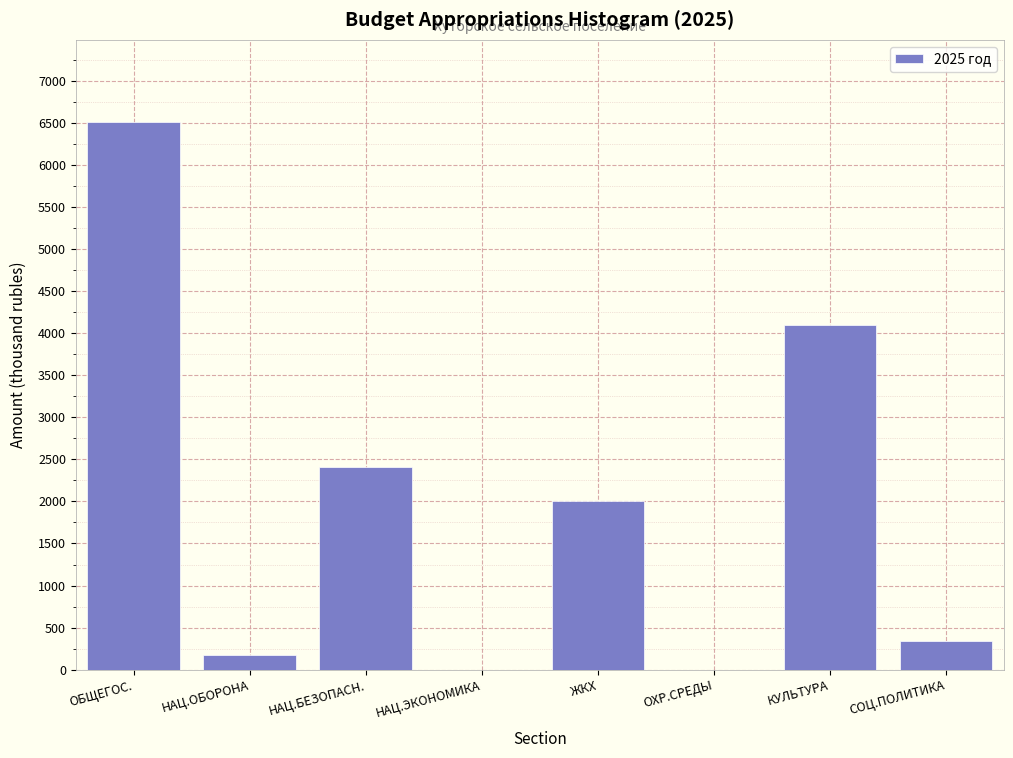

Reading left to right, transcribe all the data shown in this chart.

ОБЩЕГОС.=6508.1	НАЦ.ОБОРОНА=174.1	НАЦ.БЕЗОПАСН.=2414.6	НАЦ.ЭКОНОМИКА=0.0	ЖКХ=2008.6	ОХР.СРЕДЫ=0.0	КУЛЬТУРА=4090.4	СОЦ.ПОЛИТИКА=340.0